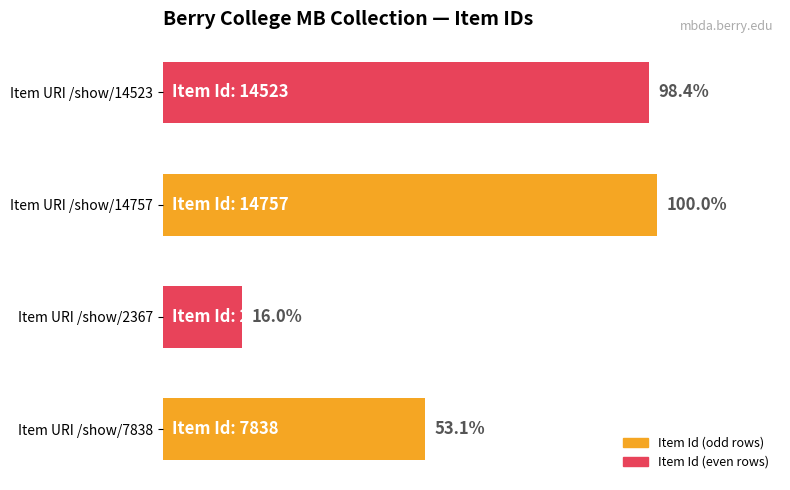

Does the chart contain any negative values?

No